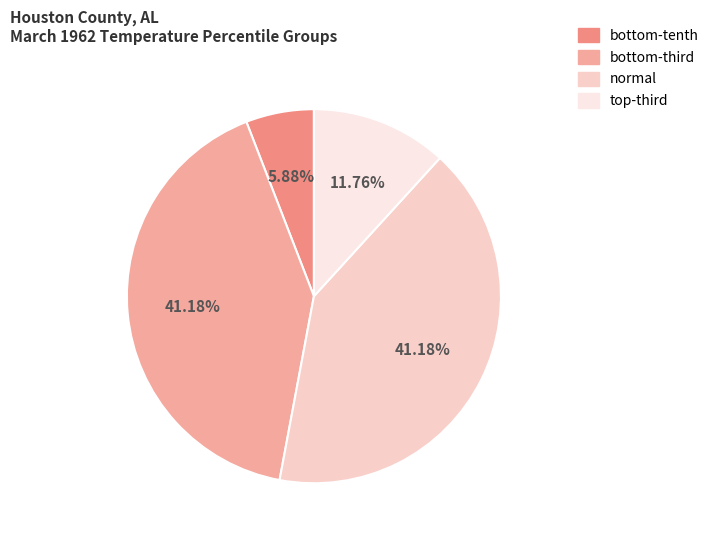

Is there any slice that represents more than half of the pie?

No